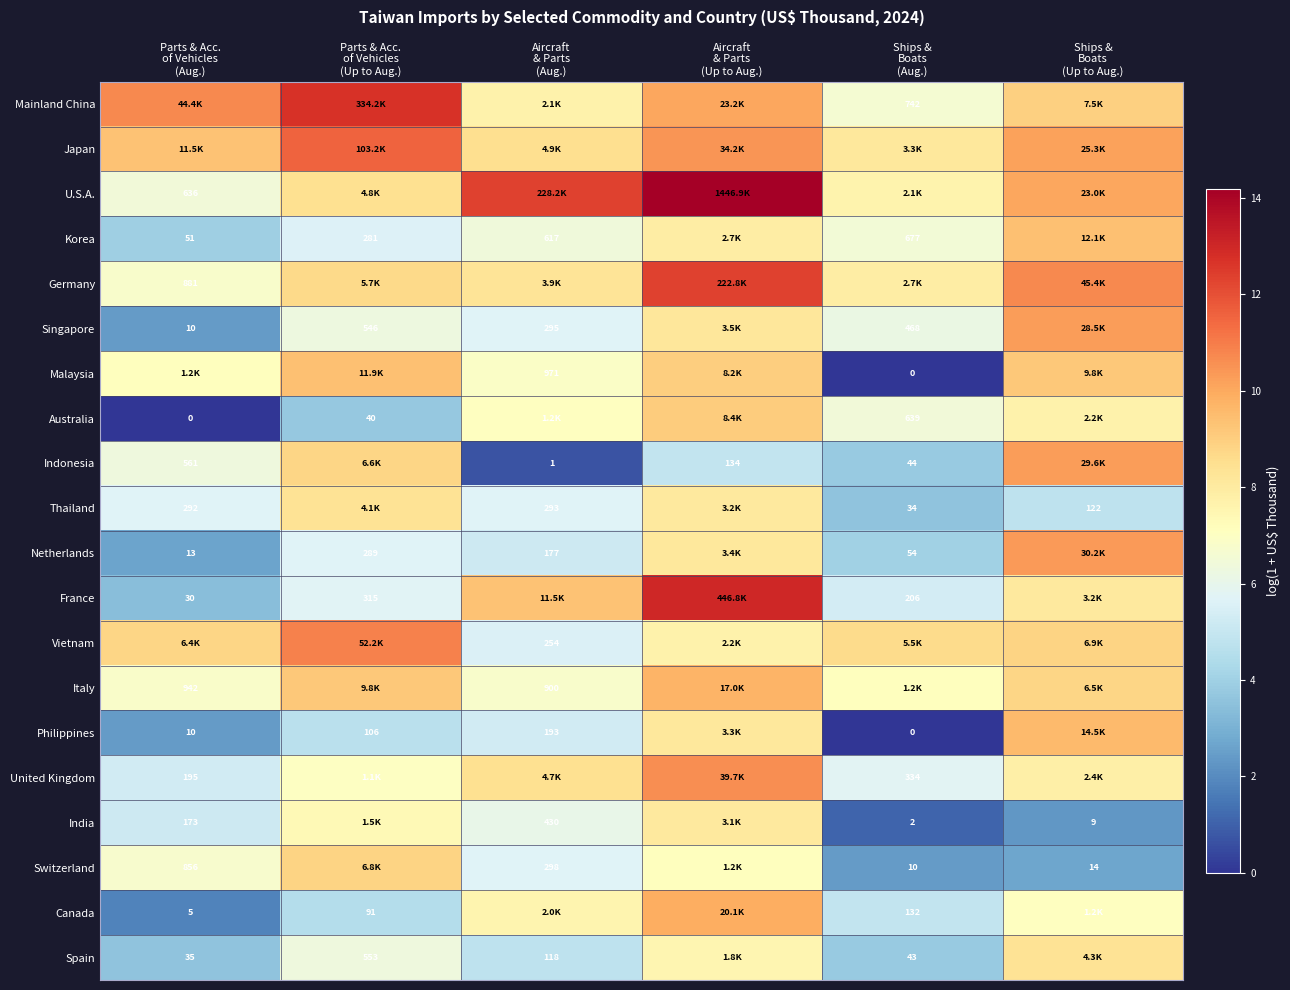

How many categories are shown in the chart?

6